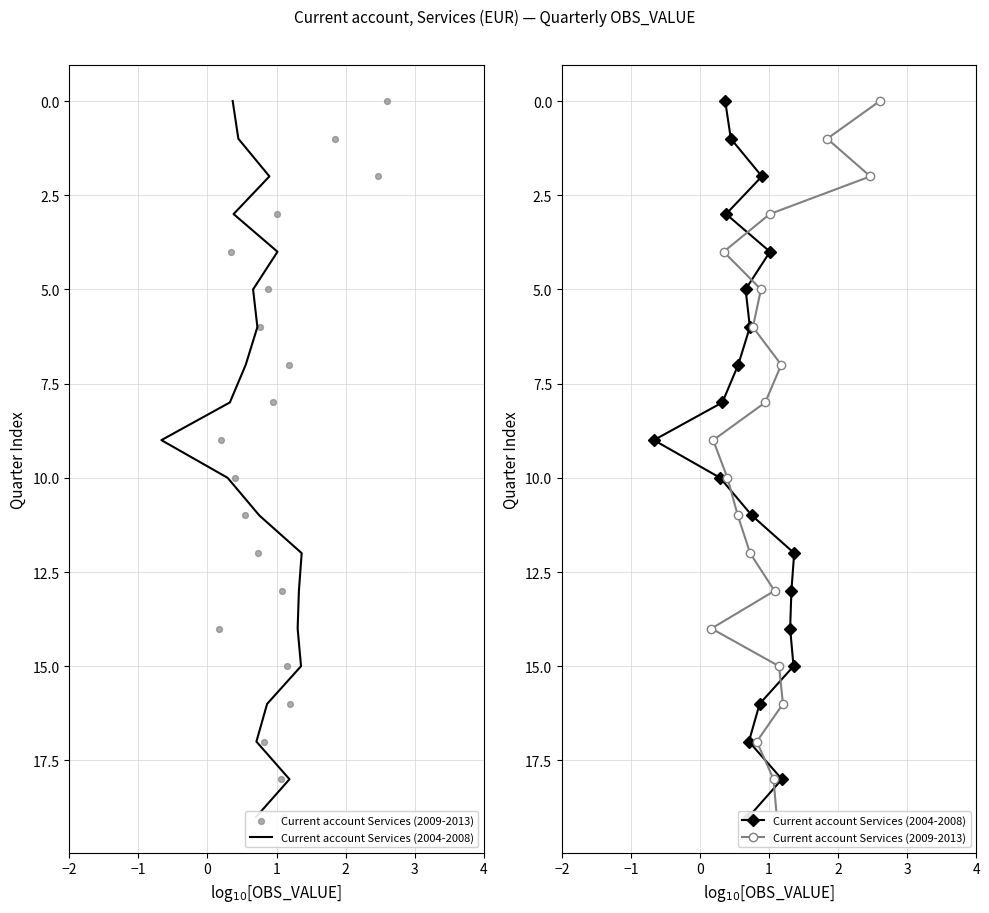

What are all the series names shown in the legend?

Current account Services (2004-2008), Current account Services (2009-2013)